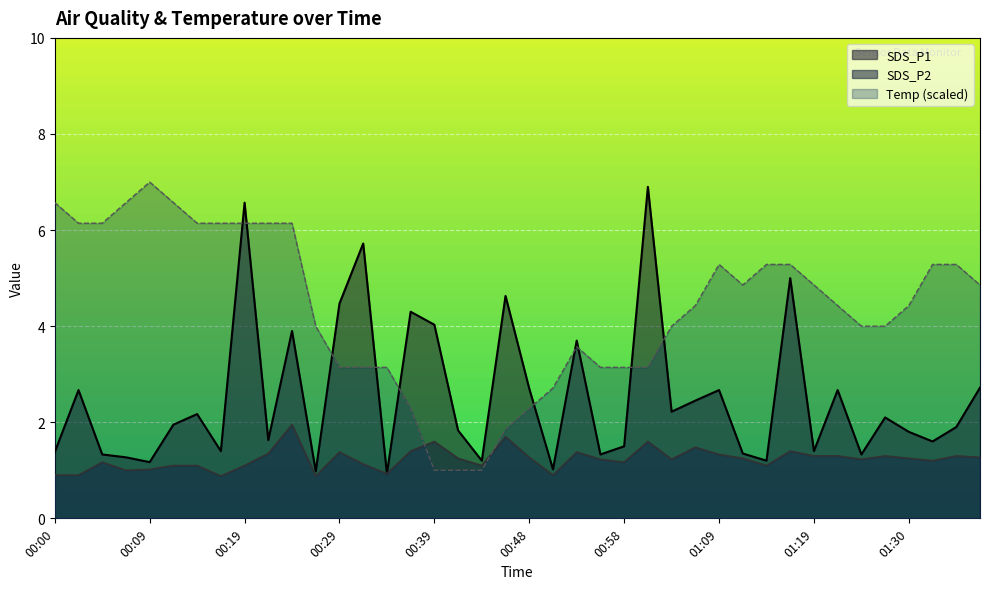

Reading left to right, what are all the values shown in this chart?

SDS_P1: 1.4	2.7	1.3	1.3	1.2	1.9	2.2	1.4	6.6	1.6	3.9	1.0	4.5	5.7	0.9	4.3	4.0	1.8	1.2	4.6	2.7	1.0	3.7	1.3	1.5	6.9	2.2	2.5	2.7	1.4	1.2	5.0	1.4	2.7	1.3	2.1	1.8	1.6	1.9	2.7
SDS_P2: 0.9	0.9	1.2	1.0	1.0	1.1	1.1	0.9	1.1	1.4	1.9	0.9	1.4	1.1	0.9	1.4	1.6	1.2	1.1	1.7	1.3	0.9	1.4	1.2	1.2	1.6	1.2	1.5	1.3	1.2	1.1	1.4	1.3	1.3	1.2	1.3	1.2	1.2	1.3	1.3
Temp: 6.6	6.1	6.1	6.6	7.0	6.6	6.1	6.1	6.1	6.1	6.1	4.0	3.1	3.1	3.1	2.3	1.0	1.0	1.0	1.9	2.3	2.7	3.6	3.1	3.1	3.1	4.0	4.4	5.3	4.9	5.3	5.3	4.9	4.4	4.0	4.0	4.4	5.3	5.3	4.9